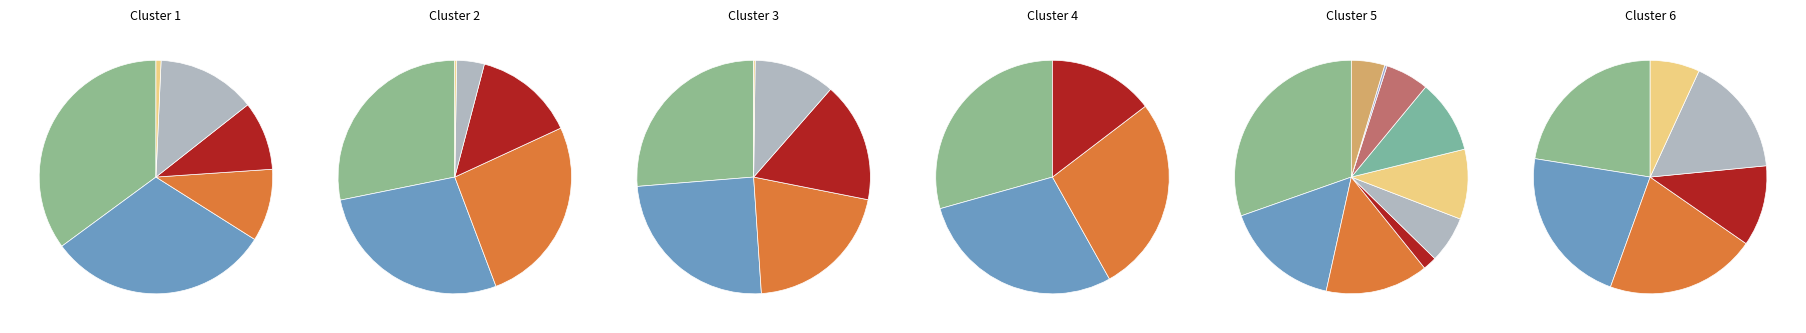

What is the total percentage of SJW/47 and SJW/44?

25.9%